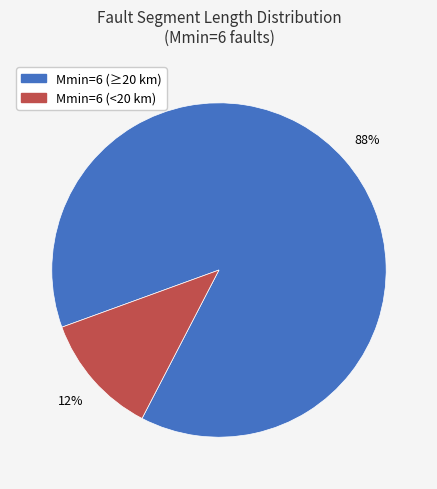

To the nearest percent, what is the average slice percentage?

50%